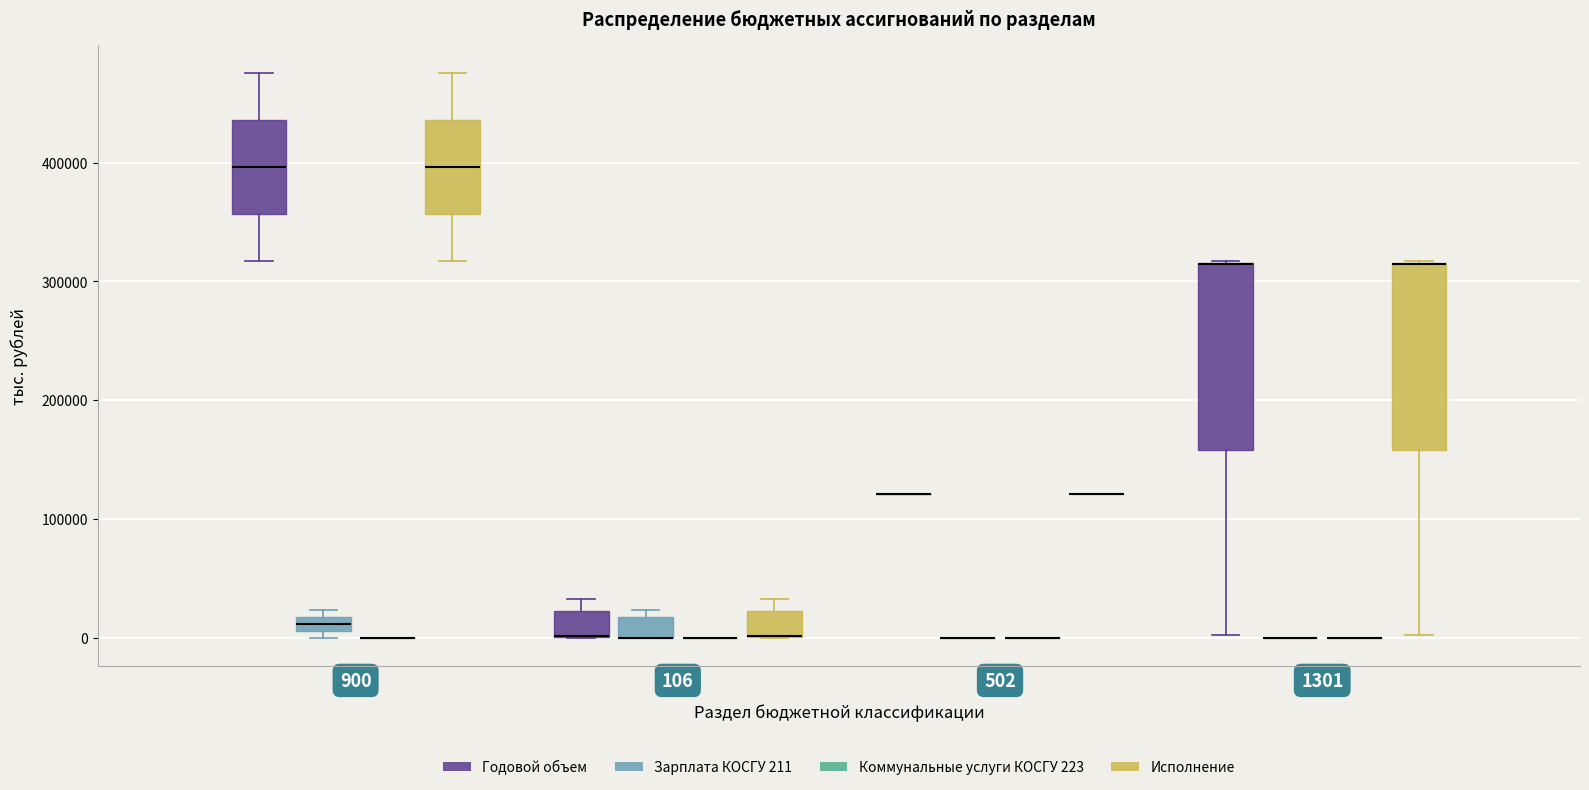

Where is the upper edge of the box for 106 (Зарплата КОСГУ 211) on the y-axis? The values are not printed on the chart, so give them approximately, as read against the axis.

20000